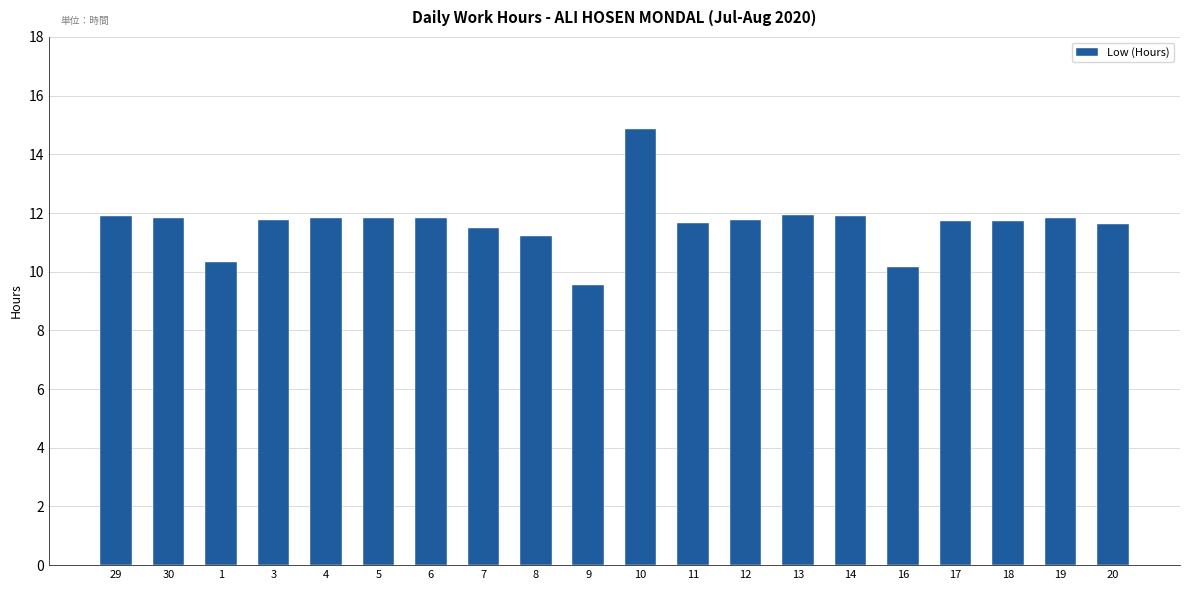

What is the value of the 8th bar from the left?

11.5